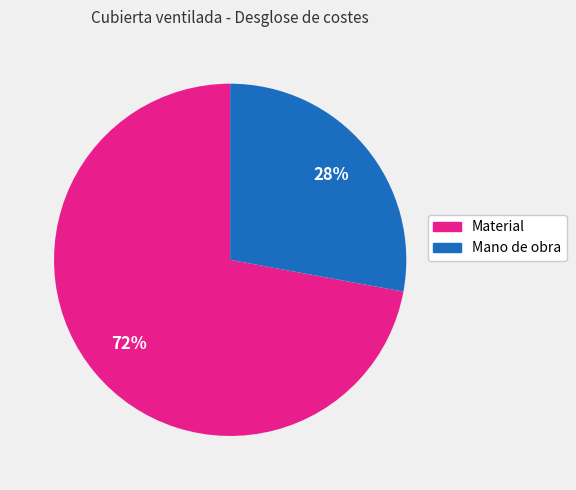

Count the number of slices in the pie.

2